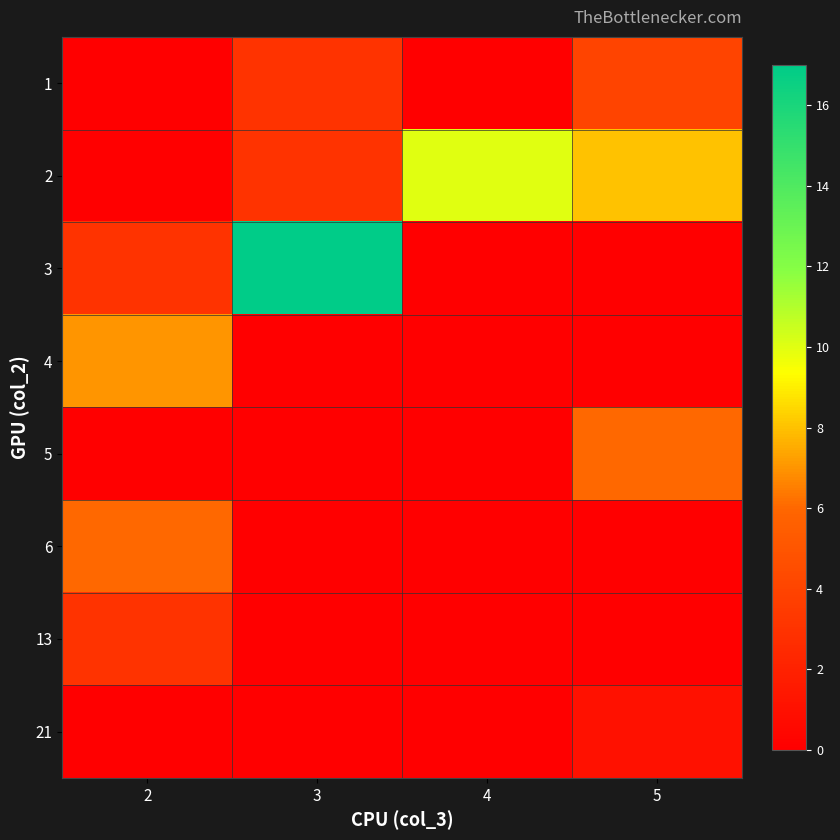

At how many categories does at least one series exceed 13?

1